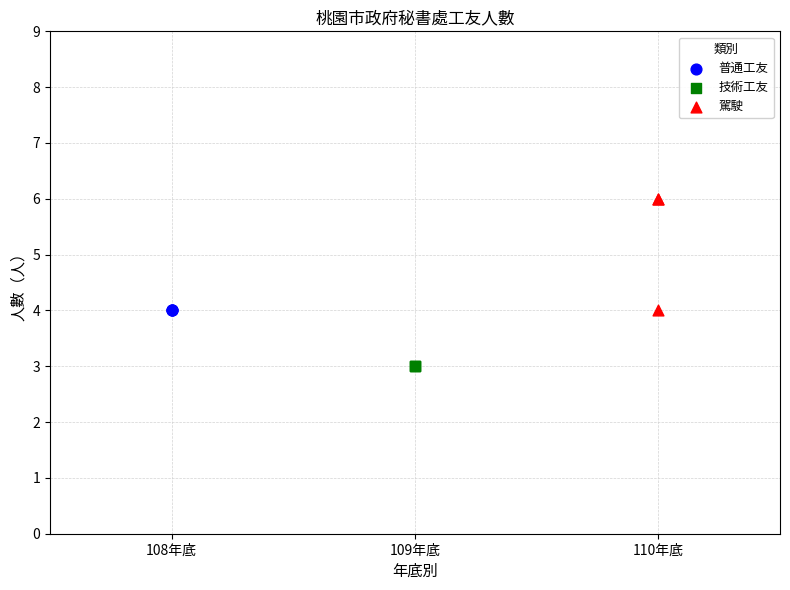

Which series reaches the minimum Y coordinate?

技術工友